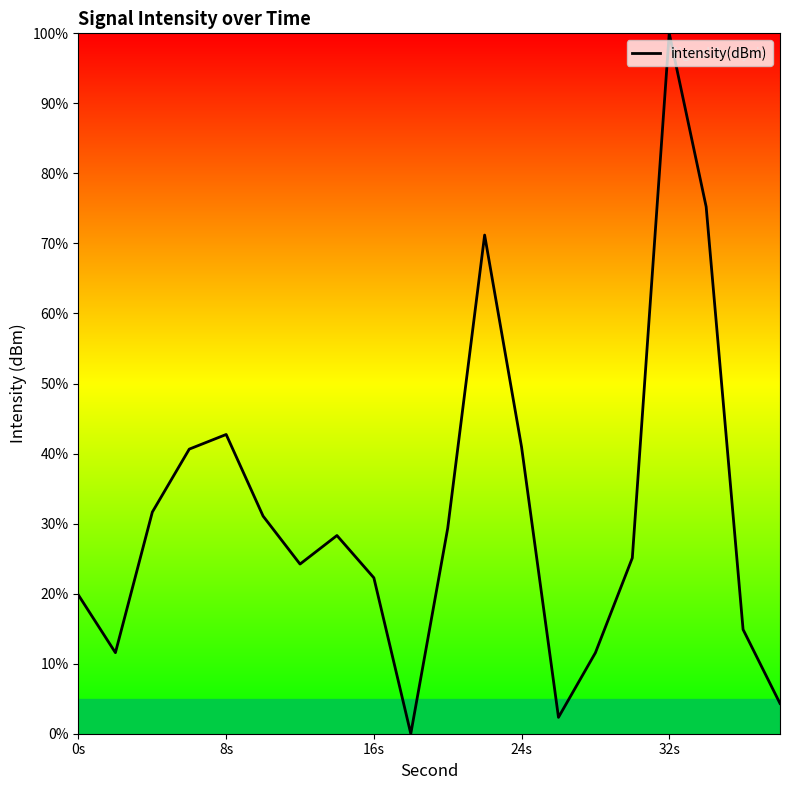

Count the number of categories in the chart.

20